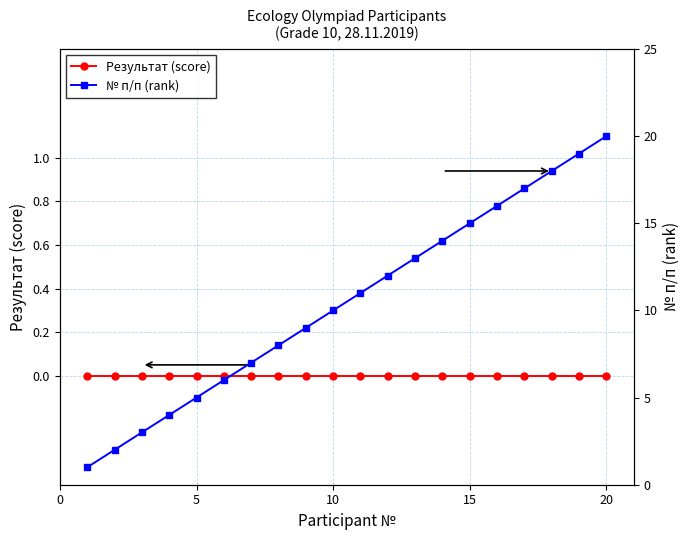

What is the sum of all № п/п (rank) values?

210